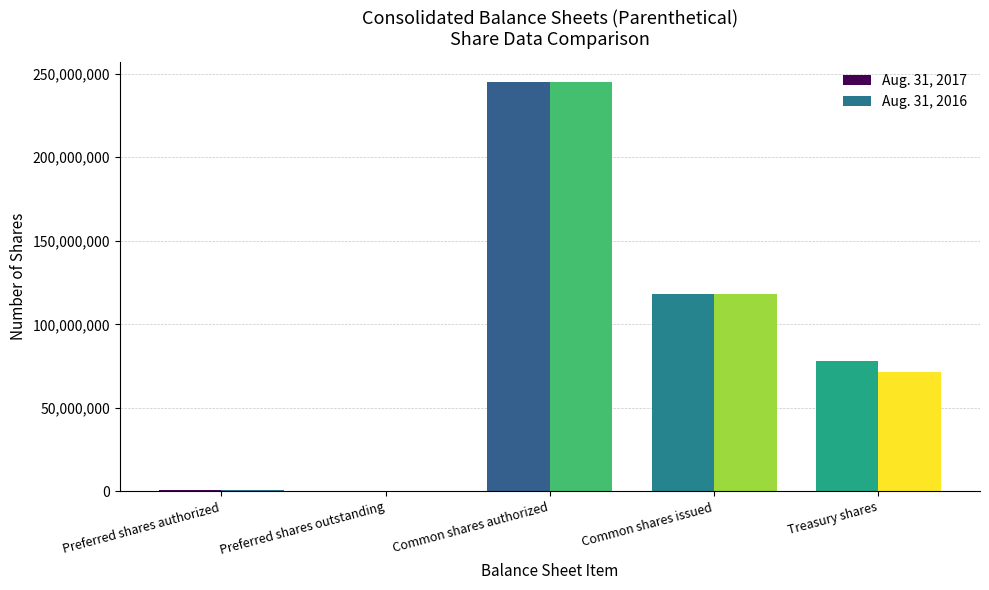

At which label does Aug. 31, 2017 reach its peak?

Common shares authorized